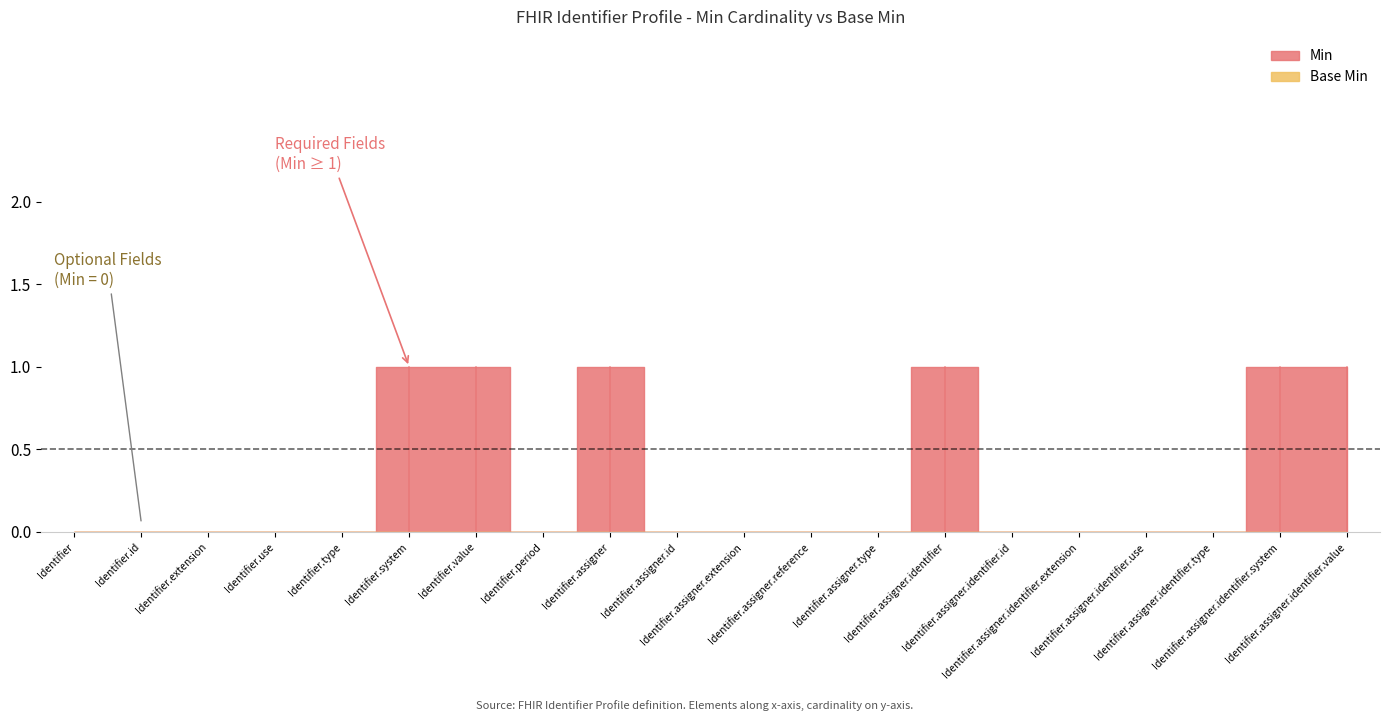

True or false: Base Min and Min intersect in this chart.

False